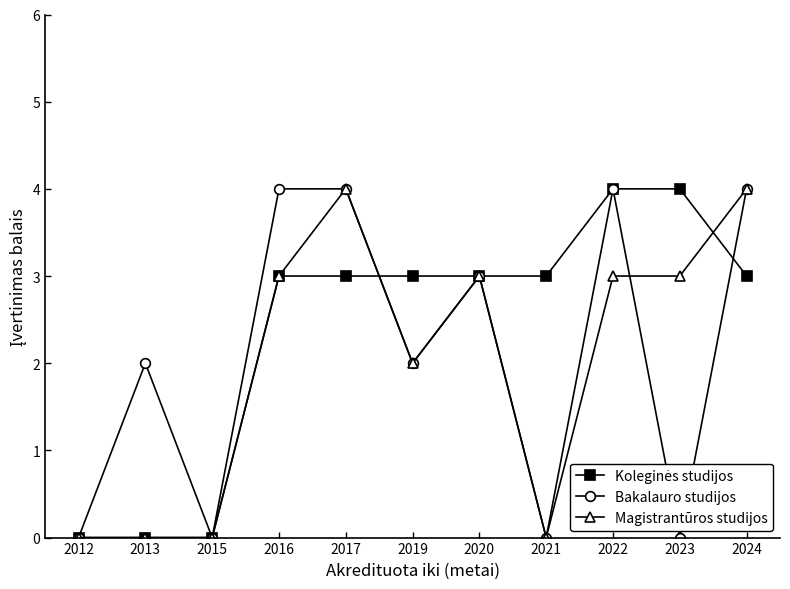

Is it true that Bakalauro studijos equals 2 at 2024?

False